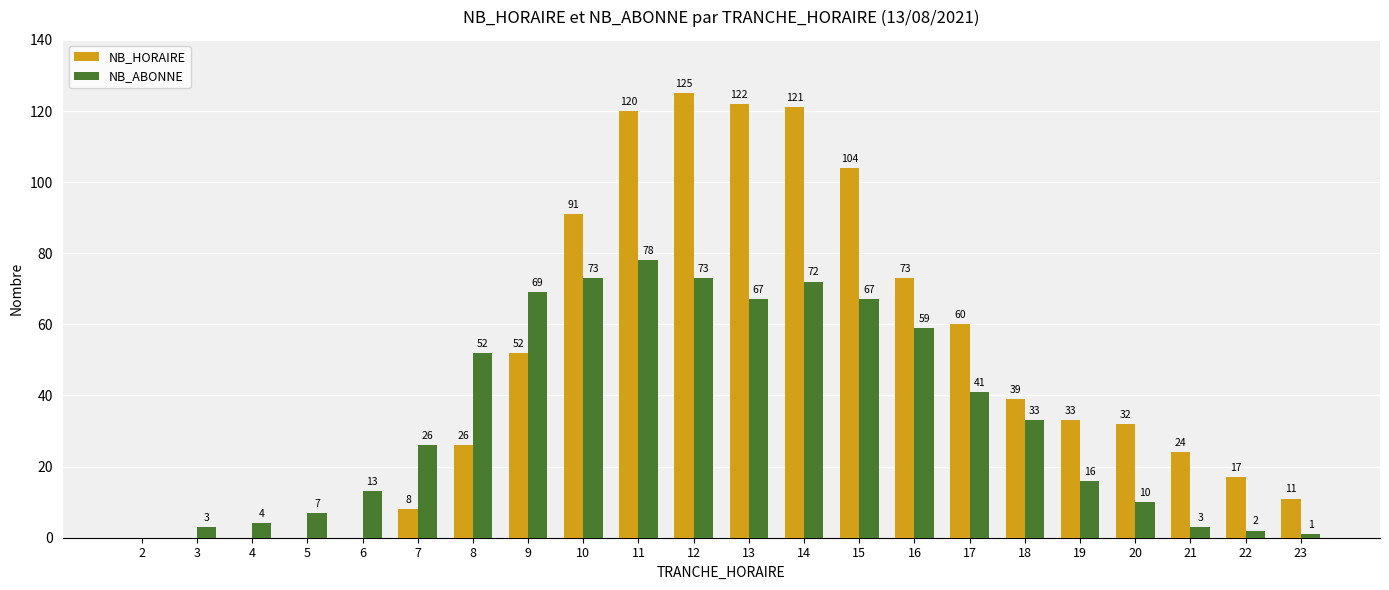

Where is NB_ABONNE nearest to the value 39?

17